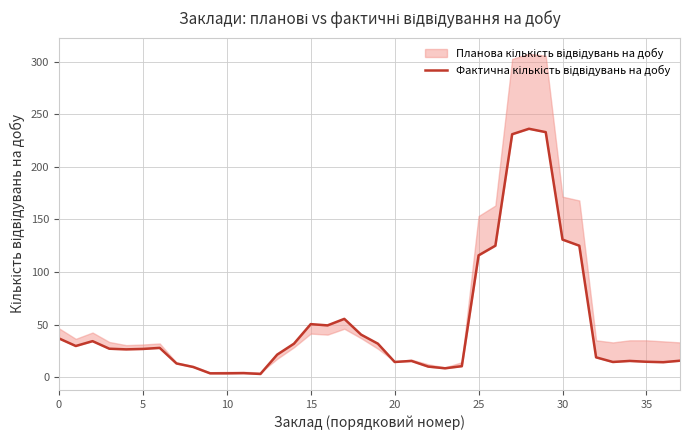

What is the change in value from 9 to 23?

+4.8